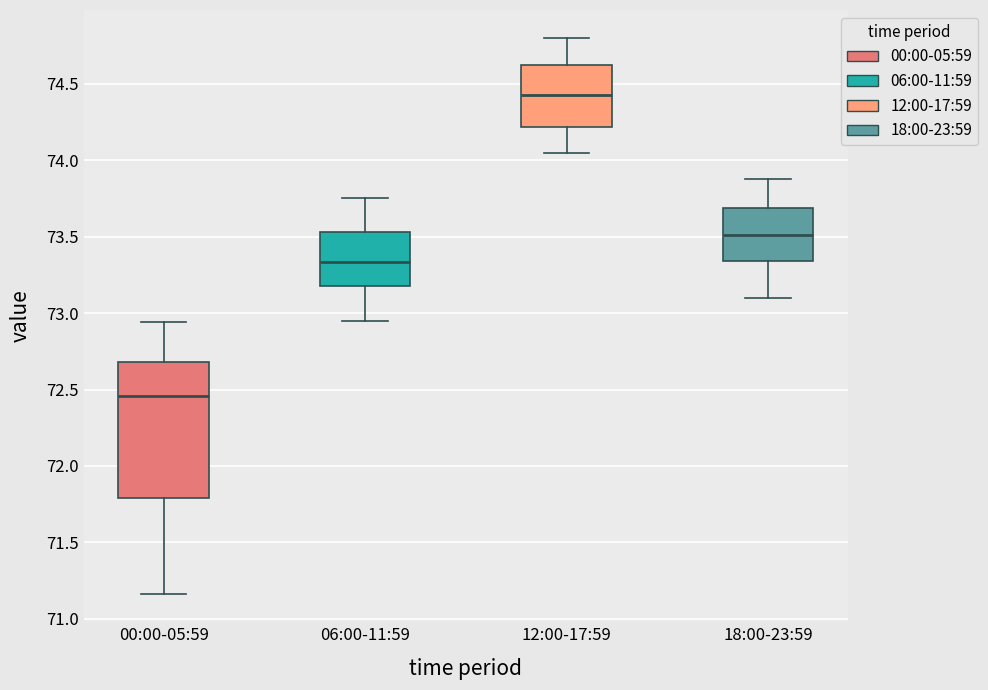

Which box's median line is the lowest?

00:00-05:59